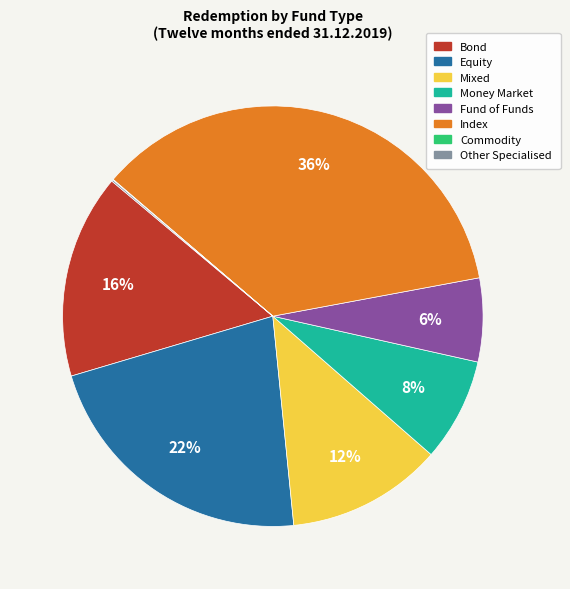

To the nearest percent, what is the average slice percentage?

12%